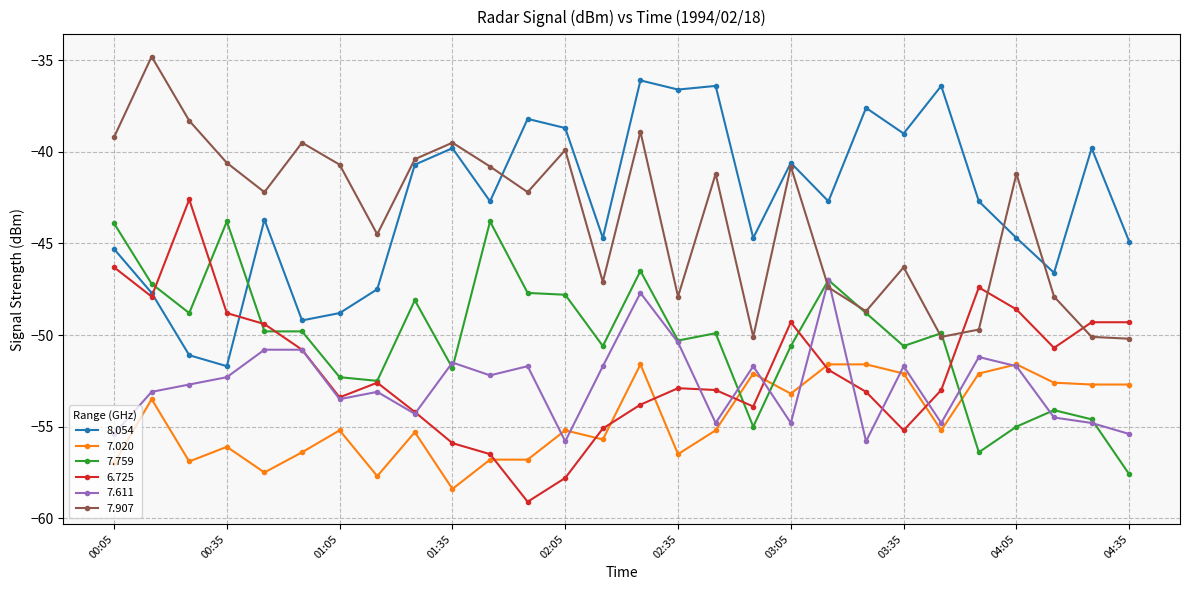

Rank the series by their maximum value, from highest to lowest.

7.907, 8.054, 6.725, 7.759, 7.611, 7.020